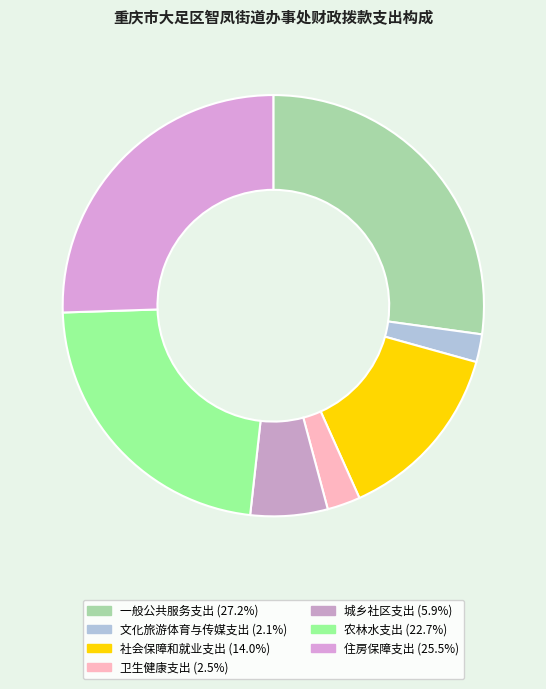

Count the number of slices in the pie.

7